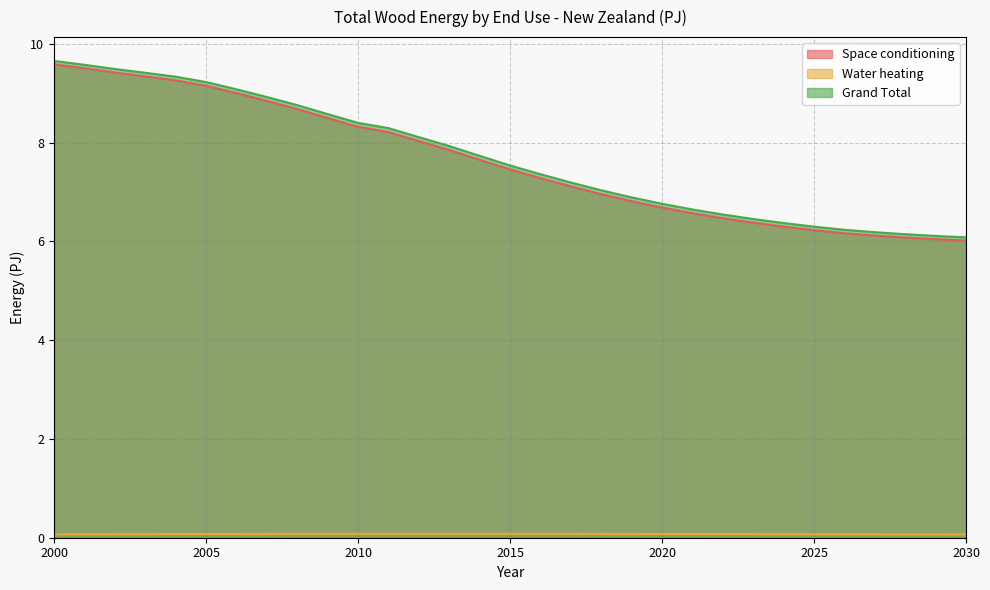

True or false: Grand Total has a value of 6.2 at 2027.

True